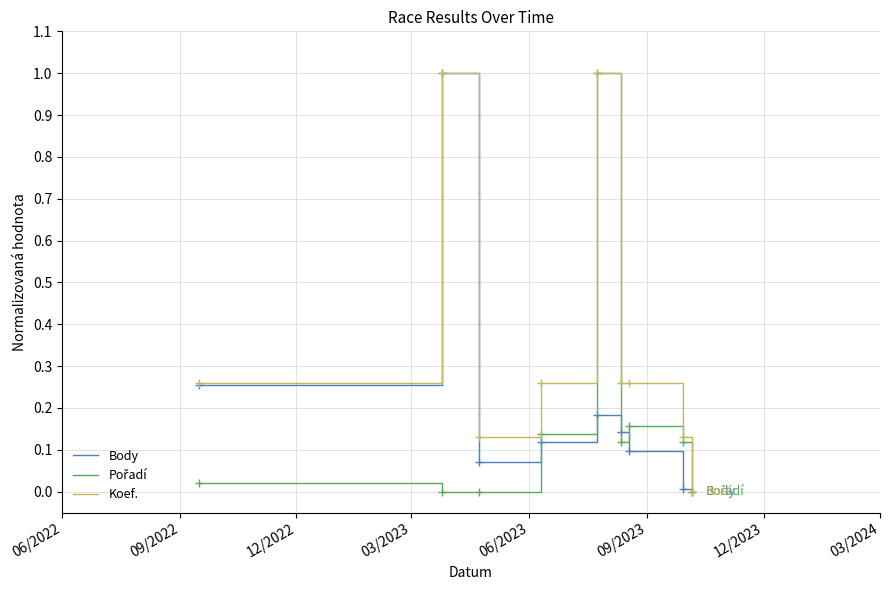

What is the highest value of the Body series?

1.0